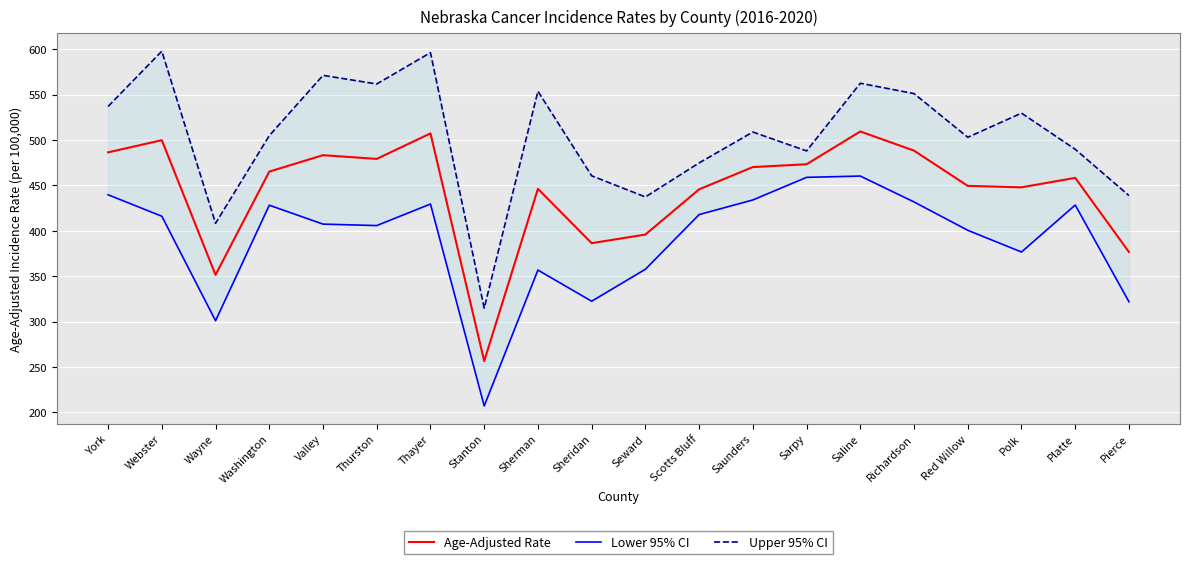

Is the value of Upper 95% CI at Stanton greater than the value of Lower 95% CI at Valley?

No